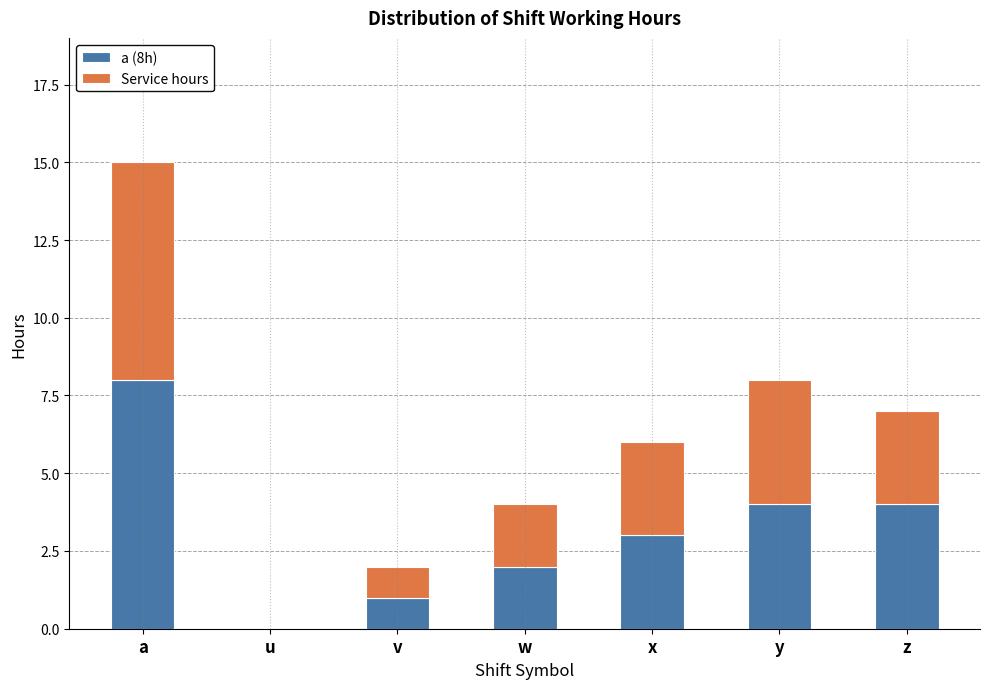

At which category is the sum across all series the highest?

a